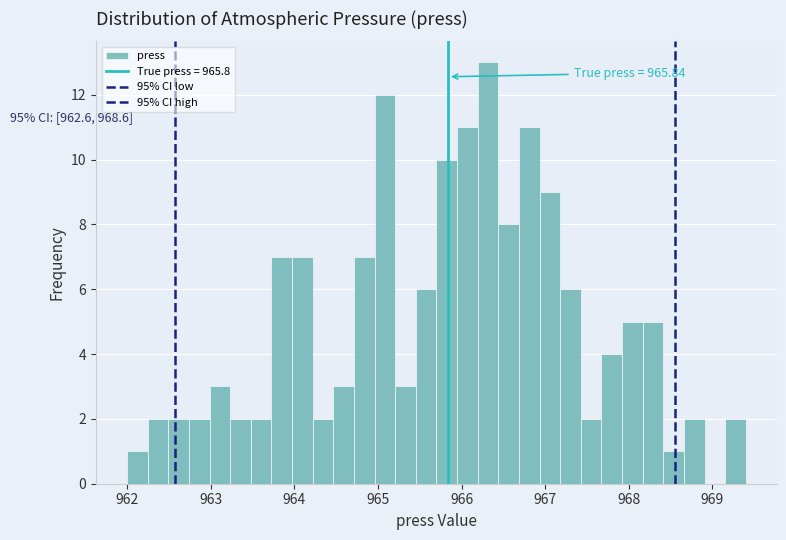

Around what value on the x-axis is the tallest bar? Give the approximate position of its centre, as read against the axis.

966.3